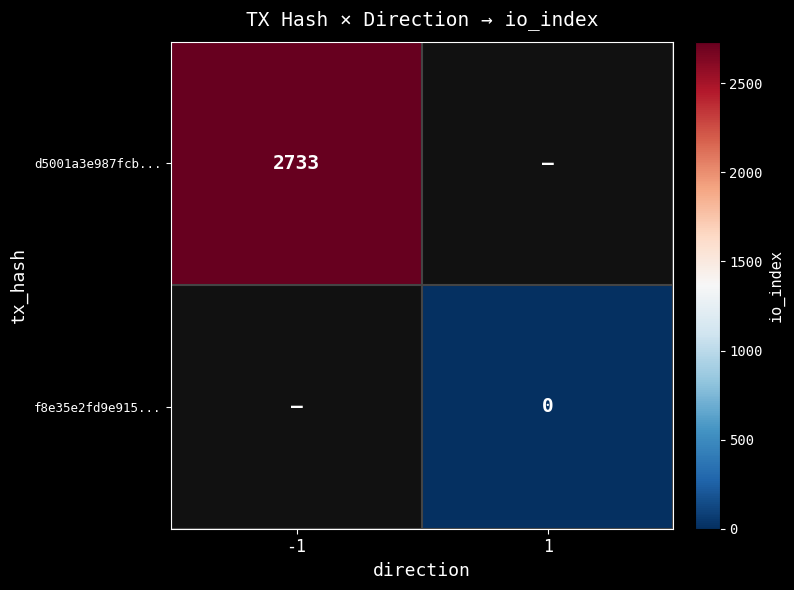

Is the value of d5001a3e987fcb... at -1 greater than the value of f8e35e2fd9e915... at -1?

No